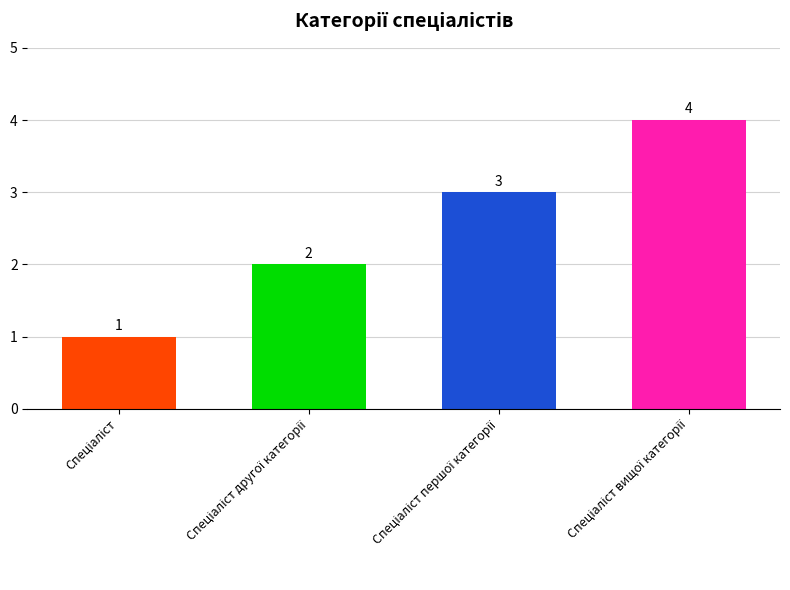

What is the difference between the maximum and minimum values?

3